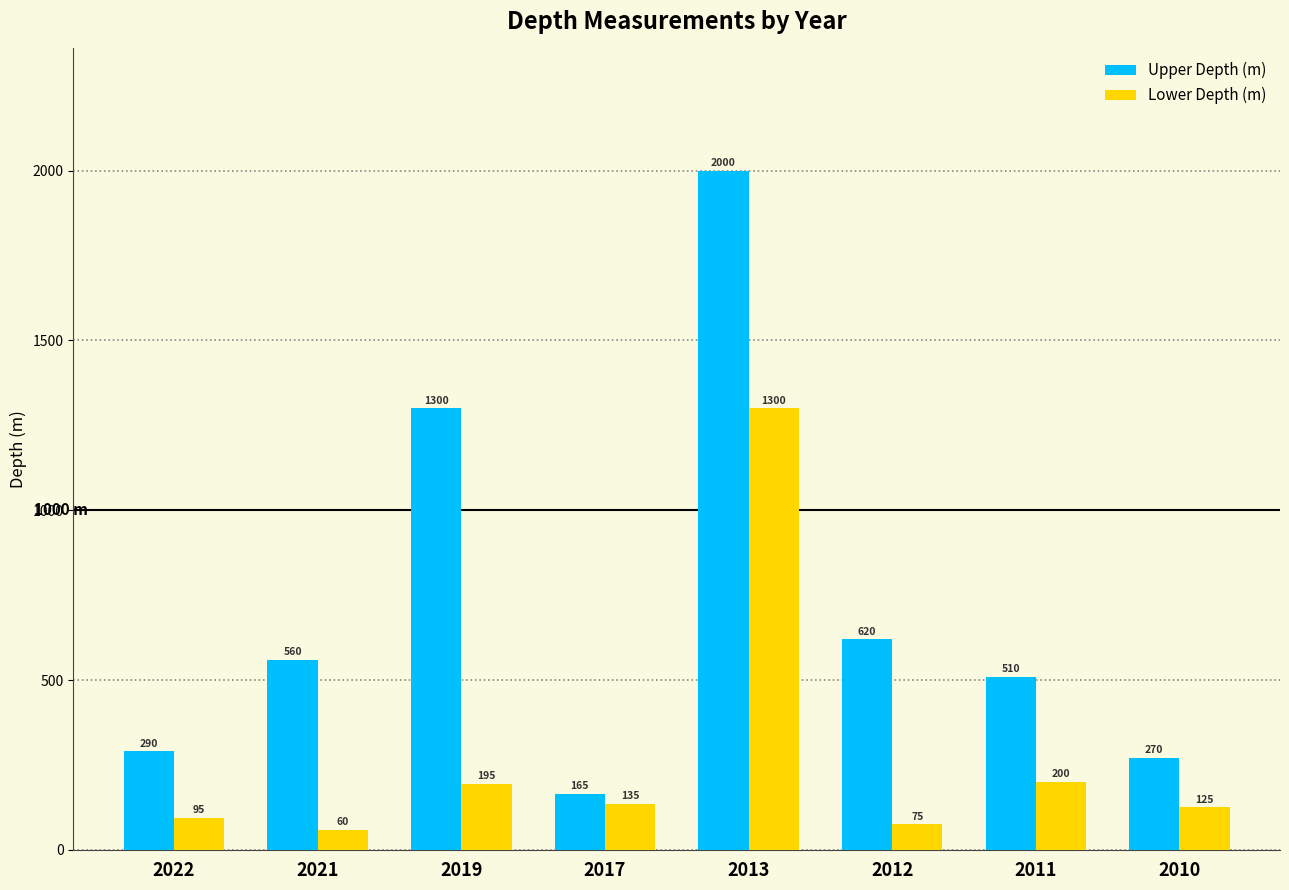

At which label is Upper Depth (m) closest to 1082?

2019